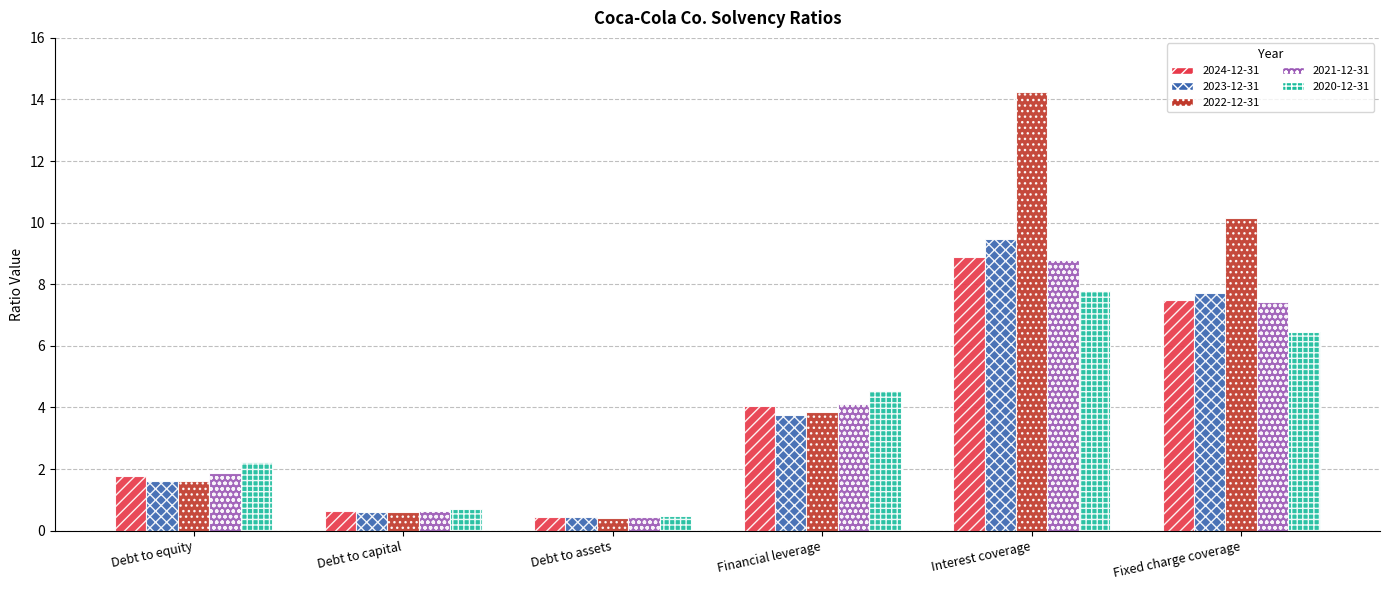

Which series has the largest total across all categories?

2022-12-31